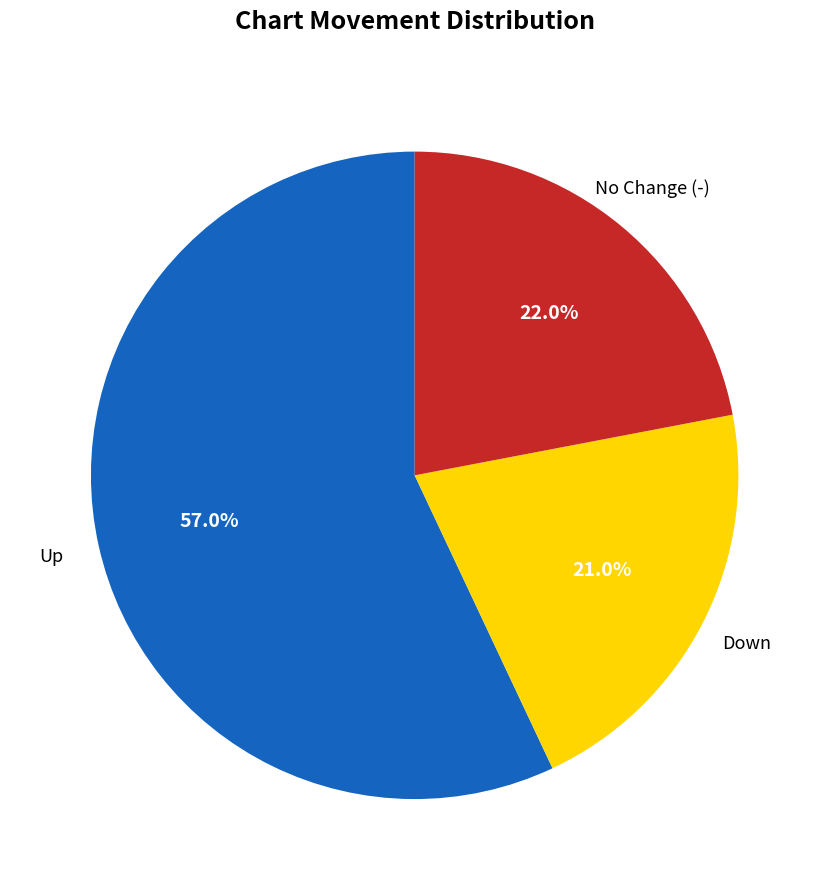

Is there a majority slice in this chart?

Yes